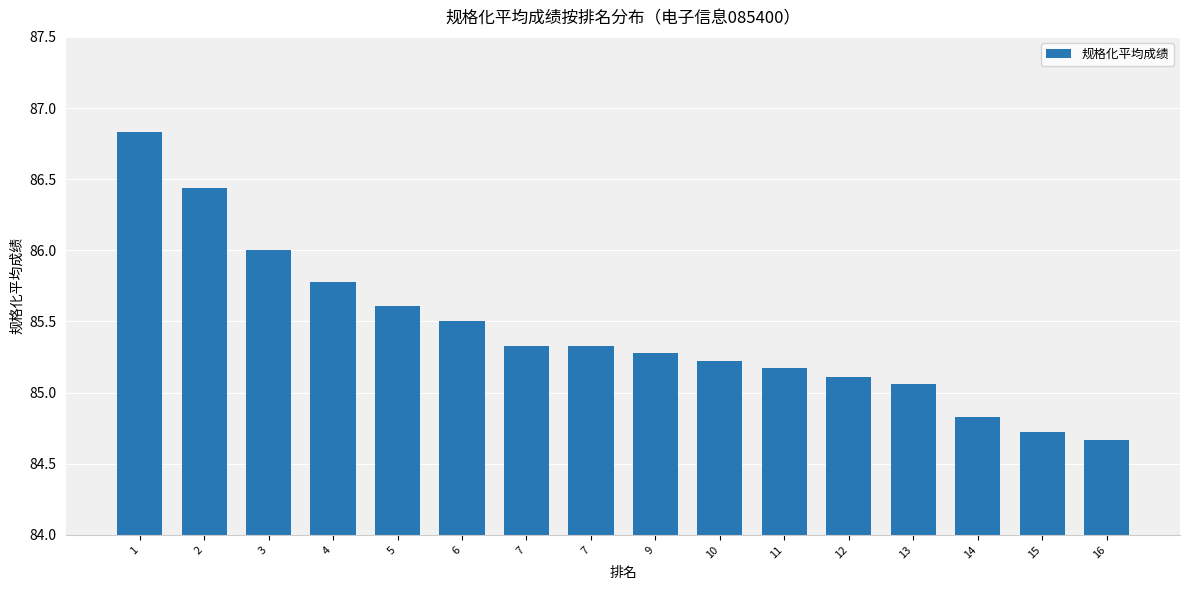

What is the difference between the values at 15 and 5?

0.9